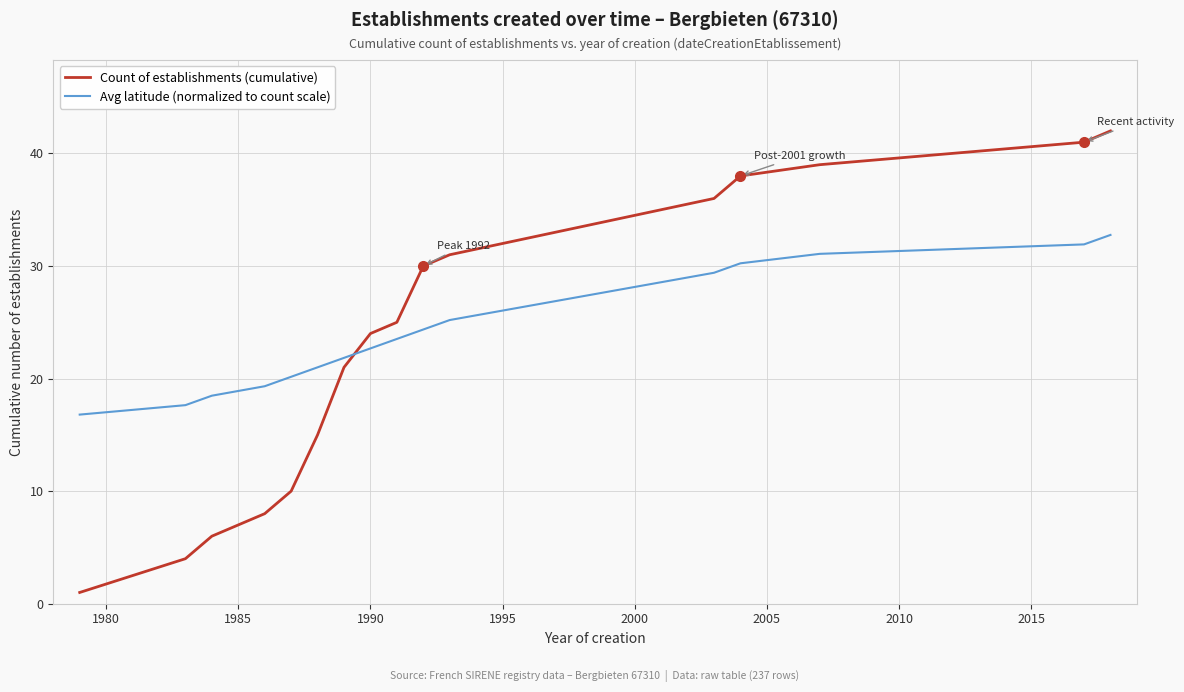

True or false: Avg latitude (normalized to count scale) and Count of establishments (cumulative) intersect in this chart.

True